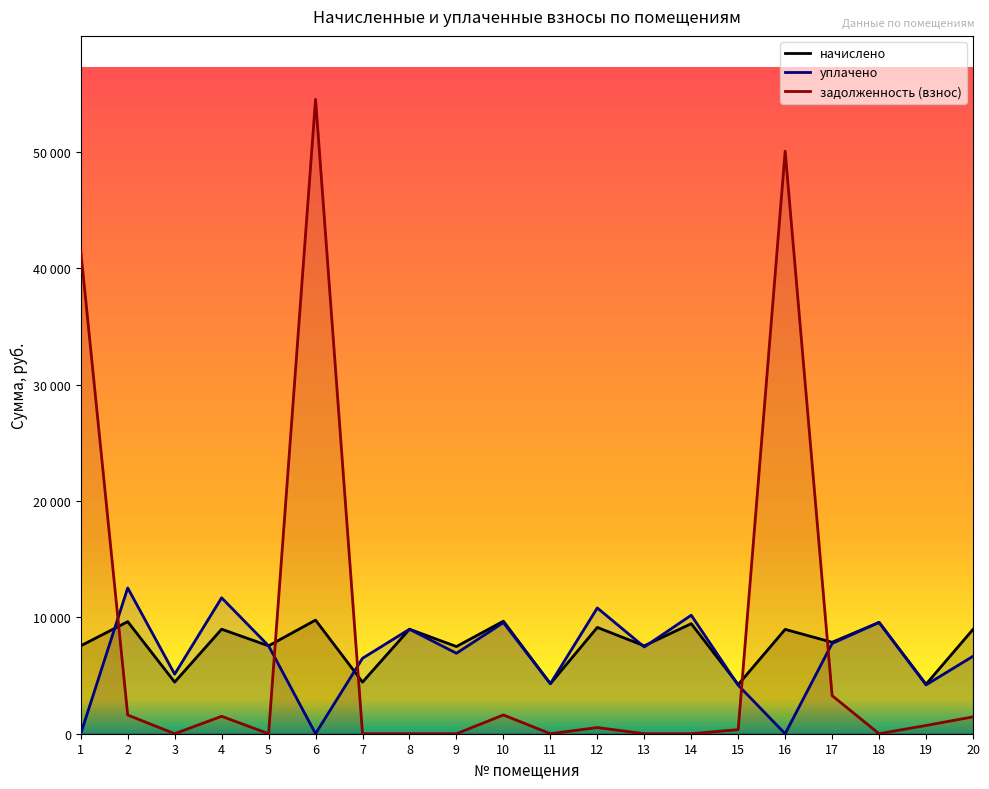

What is the sum of all начислено values?

152853.7